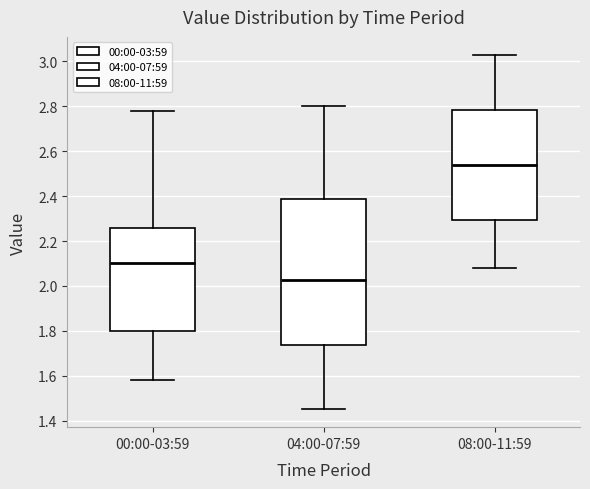

Reading left to right, transcribe this box plot: for each box, give where its median line is, the range the box spans, and where its two whiskers end, as read against the y-axis. The values are not printed on the chart, so give them approximately, as read against the axis.

00:00-03:59: median 2.10, box 1.80 to 2.26, whiskers 1.58 to 2.78
04:00-07:59: median 2.02, box 1.74 to 2.38, whiskers 1.46 to 2.80
08:00-11:59: median 2.54, box 2.30 to 2.78, whiskers 2.08 to 3.04